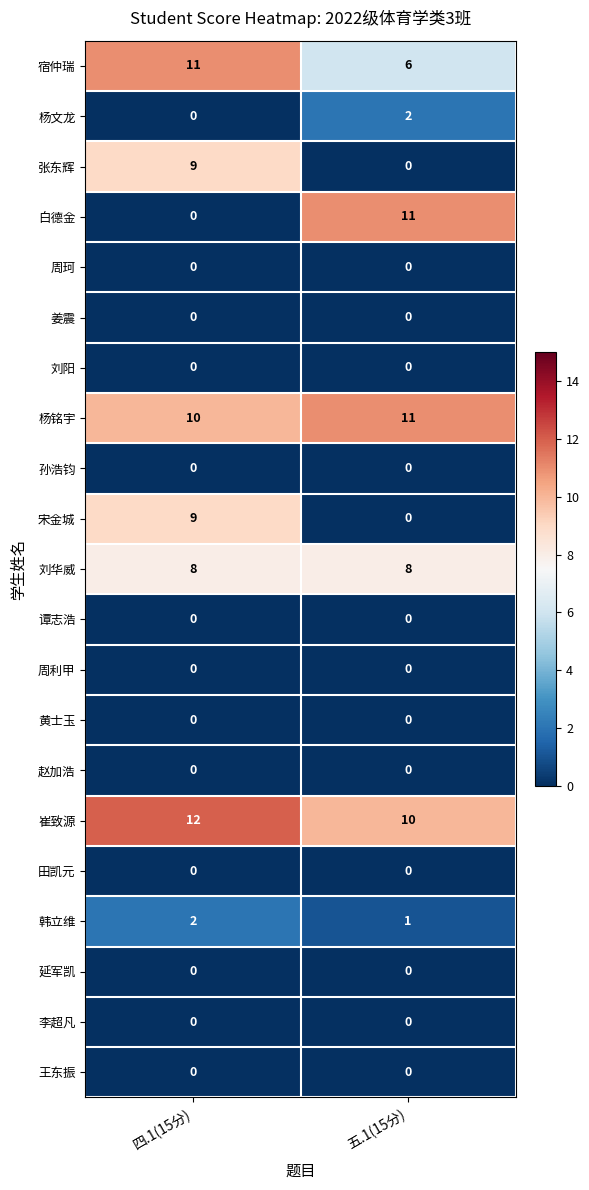

The value of 宋金城 at 五.1(15分) is 0. True or false?

True